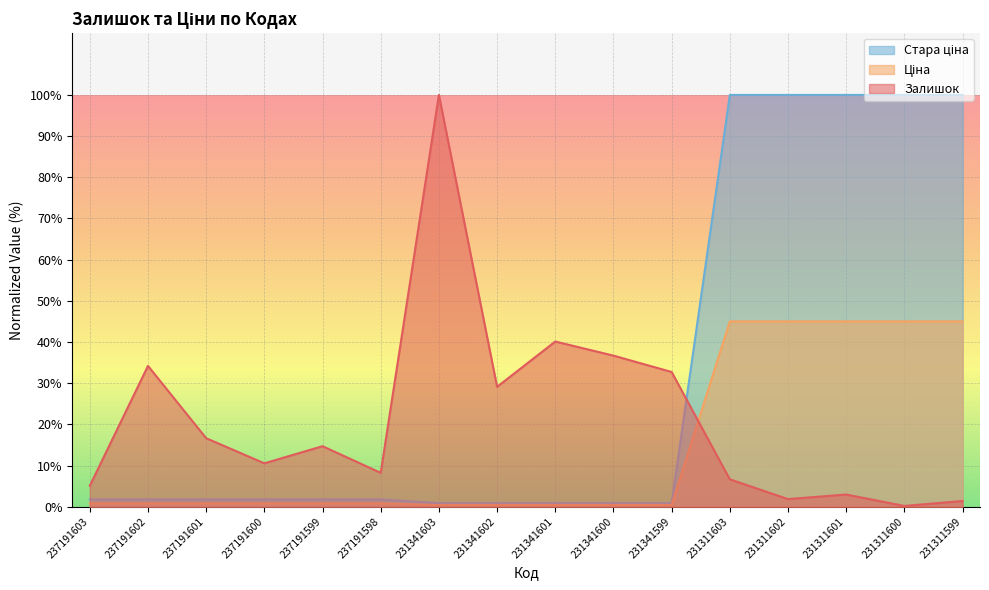

List the labels in order of Ціна value, smallest first.

231341603, 231341602, 231341601, 231341600, 231341599, 237191603, 237191602, 237191601, 237191600, 237191599, 237191598, 231311603, 231311602, 231311601, 231311600, 231311599